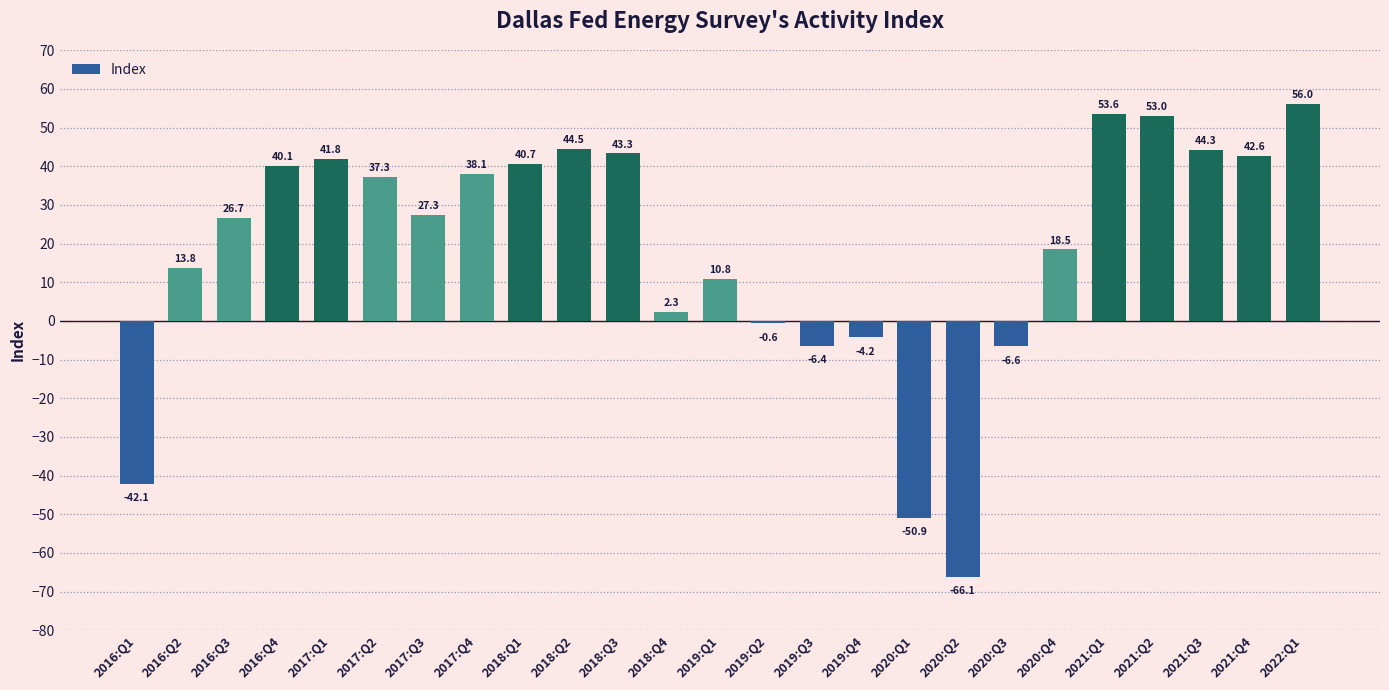

Read the value at 2017:Q2.

37.3